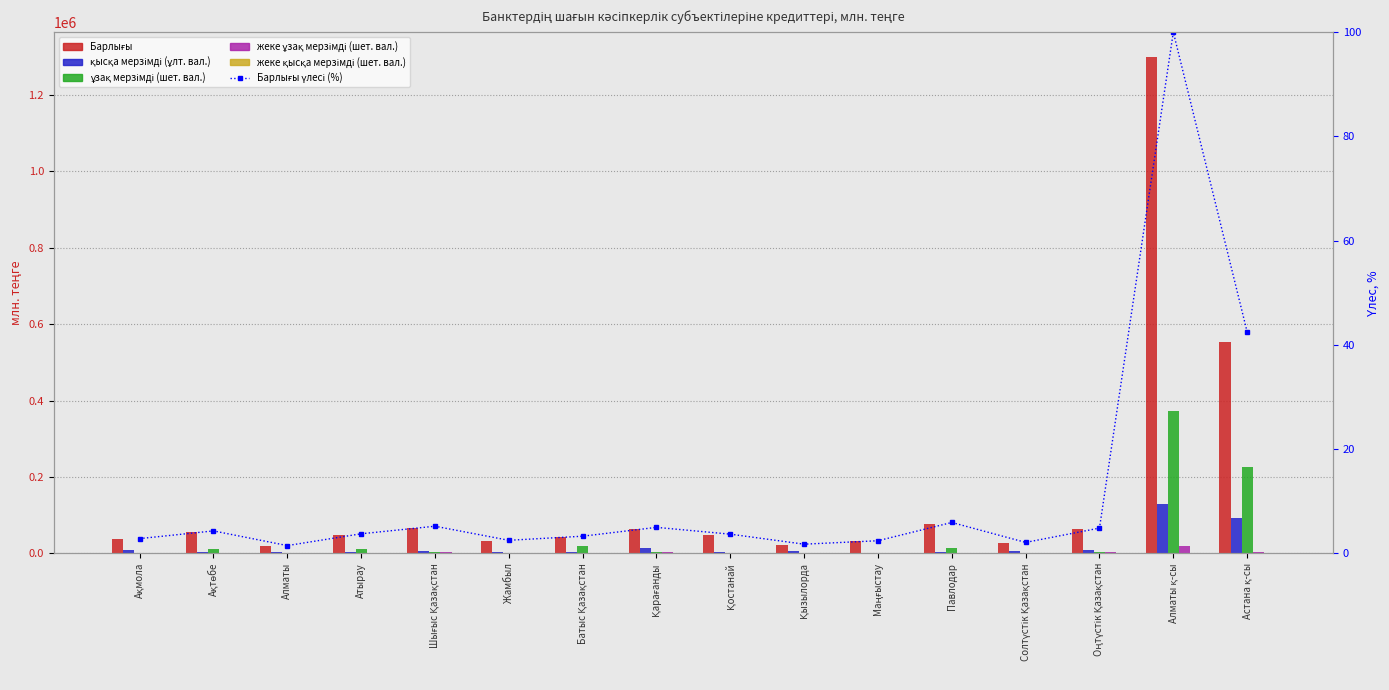

List the series in order of their peak value, lowest first.

Барлығы үлесі (%), жеке қысқа мерзімді (шет. вал.), жеке ұзақ мерзімді (шет. вал.), қысқа мерзімді (ұлт. вал.), ұзақ мерзімді (шет. вал.), Барлығы